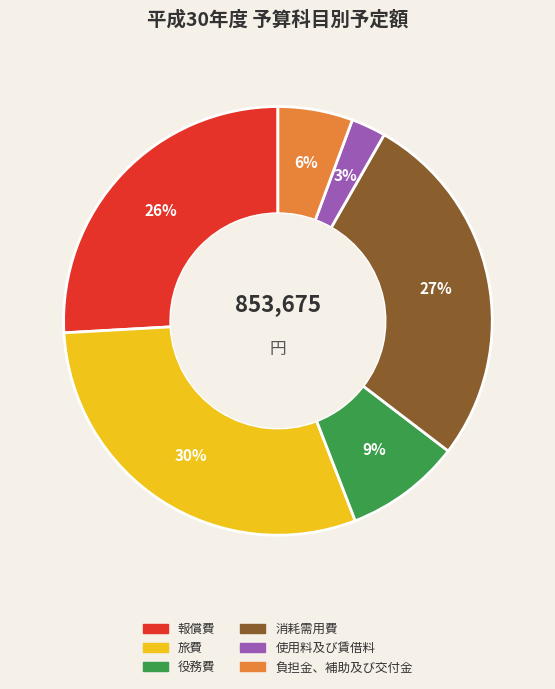

What percentage is the 役務費 slice, to the nearest percent?

9%